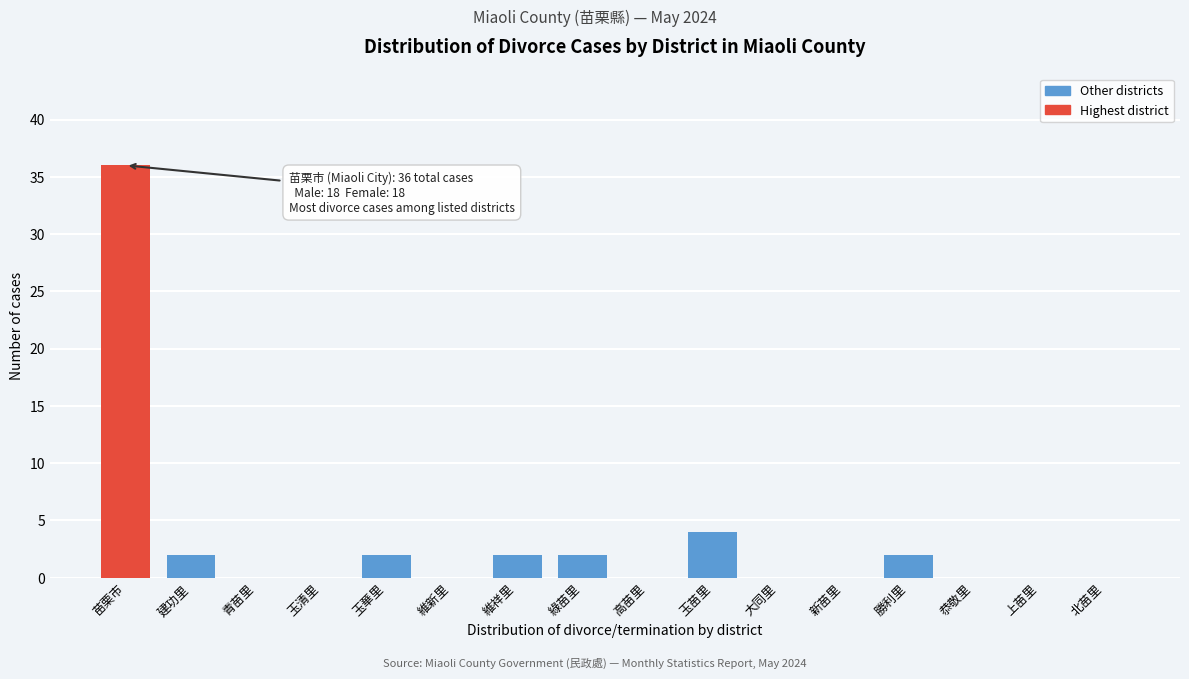

Reading left to right, what are all the values shown in this chart?

苗栗市=36	建功里=2	青苗里=0	玉清里=0	玉華里=2	維新里=0	維祥里=2	綠苗里=2	高苗里=0	玉苗里=4	大同里=0	新苗里=0	勝利里=2	恭敬里=0	上苗里=0	北苗里=0